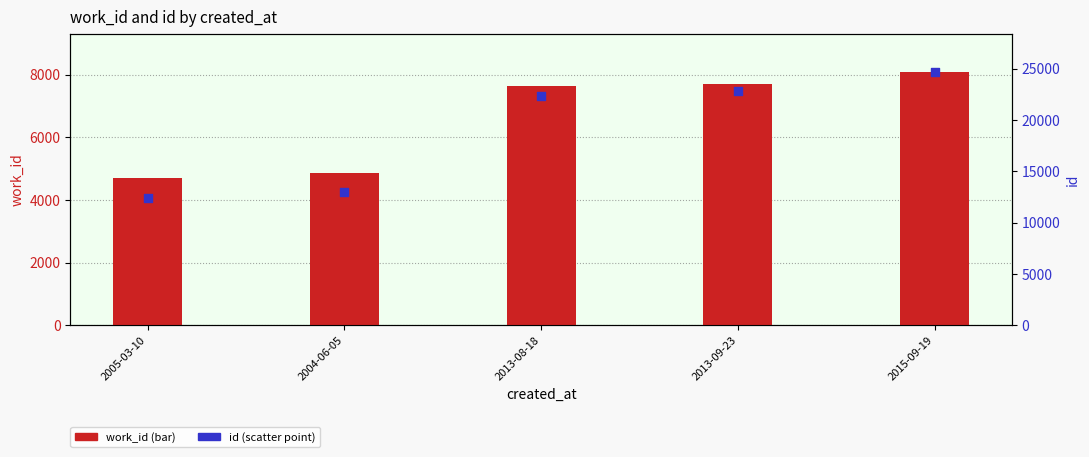

What are all the series names shown in the legend?

work_id, id